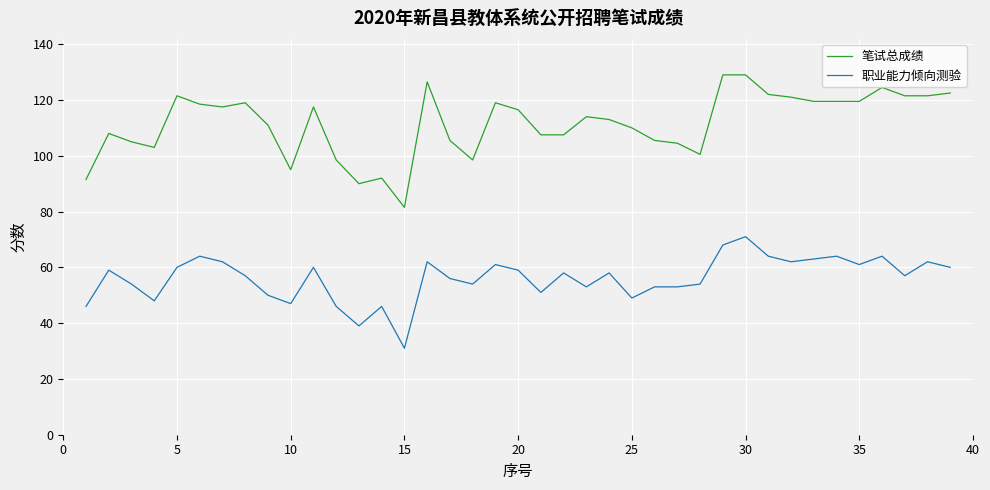

List the series in order of their overall mean, highest first.

笔试总成绩, 职业能力倾向测验